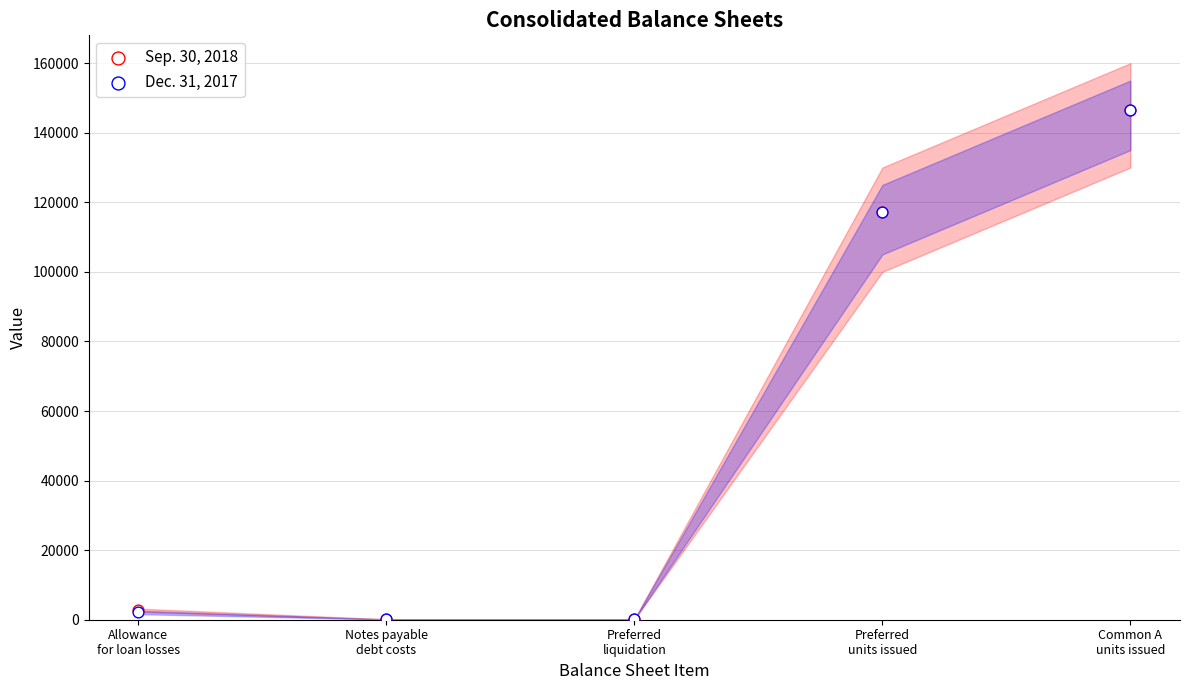

Which series reaches the minimum Y coordinate?

Dec. 31, 2017